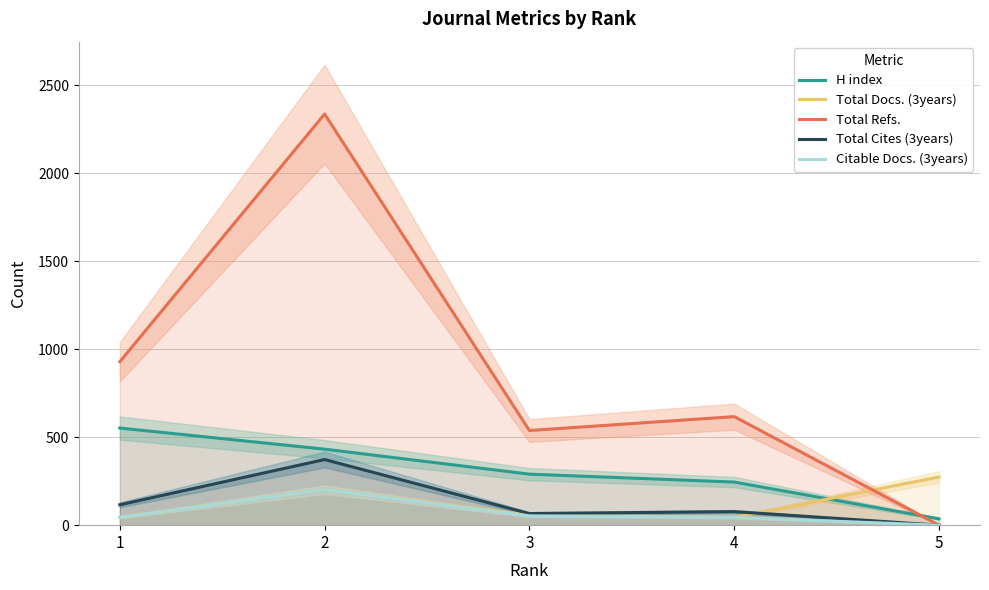

How many series are shown in this chart?

5